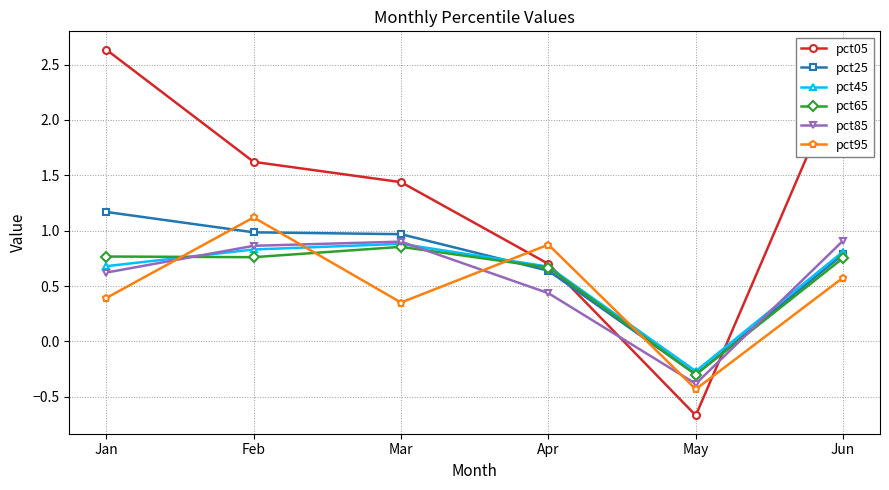

True or false: pct05 has more than 0 interior local peaks.

False